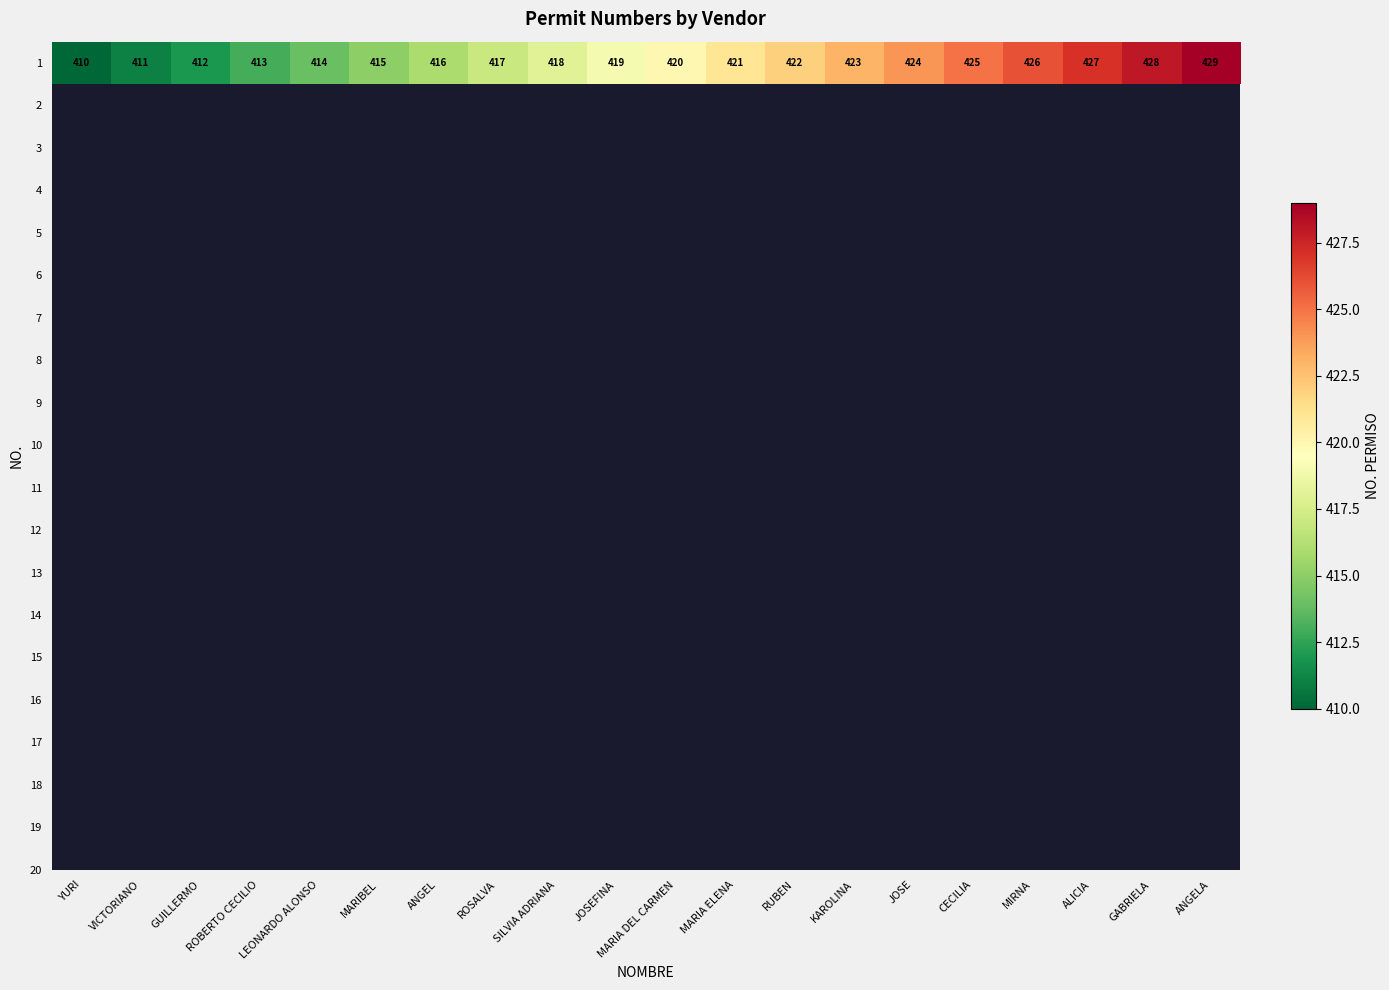

What is the ratio of the value at ALICIA to the value at ANGELA?

1.0